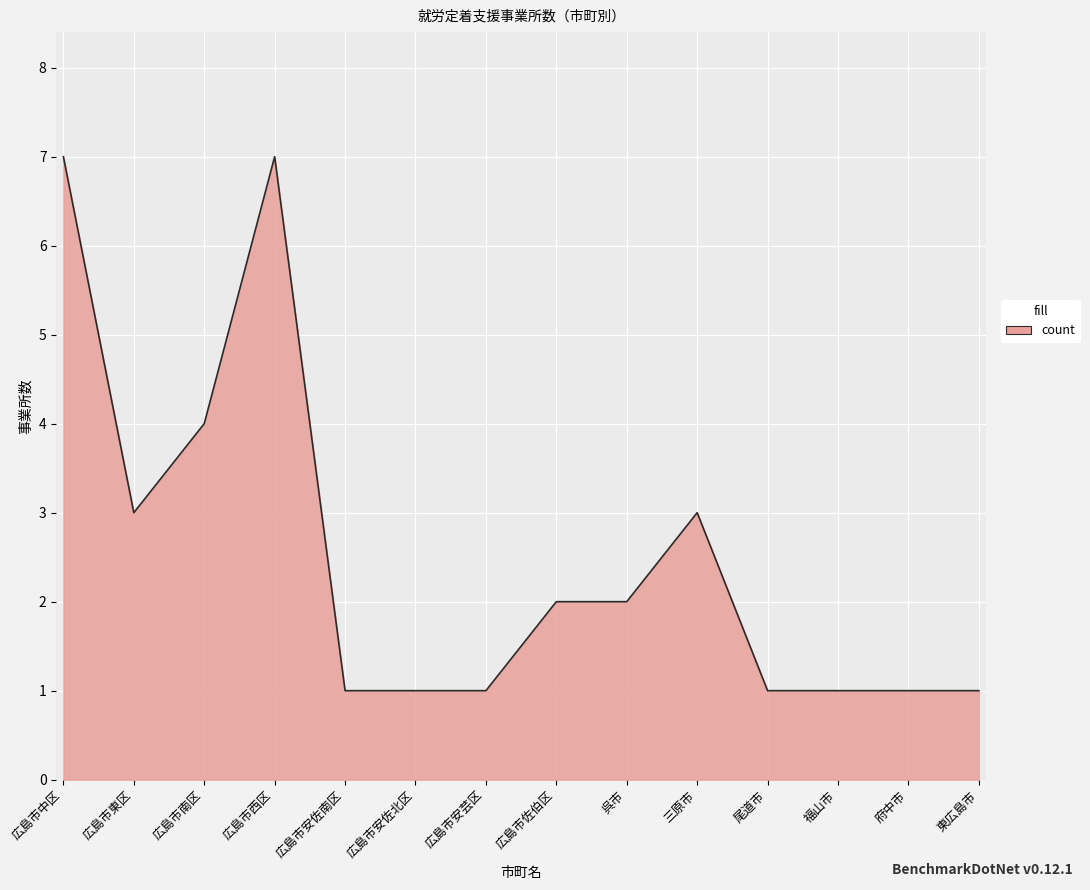

Reading left to right, extract all data points from this chart.

7	3	4	7	1	1	1	2	2	3	1	1	1	1